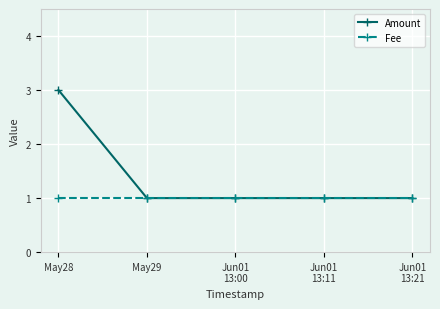

The Amount series shows 3 at May28. True or false?

True